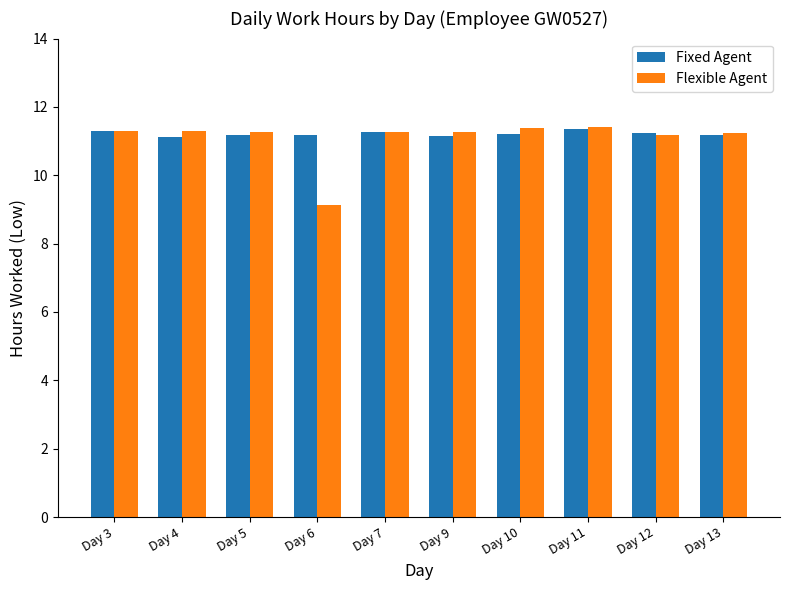

Which series has the largest range (max minus min)?

Flexible Agent